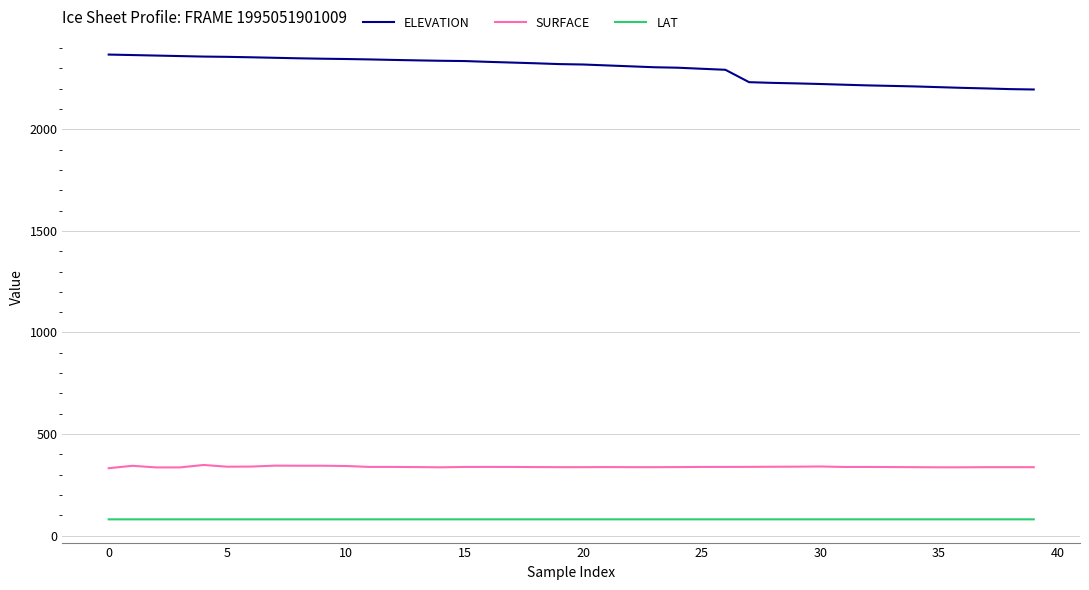

Which series has the largest total across all categories?

ELEVATION